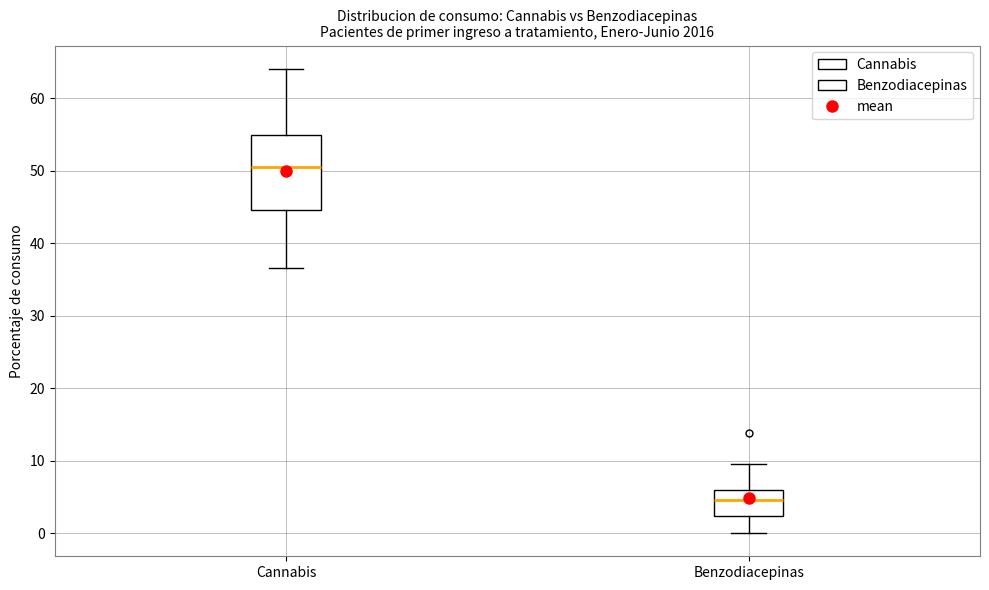

Which box has the lowest median line?

Benzodiacepinas